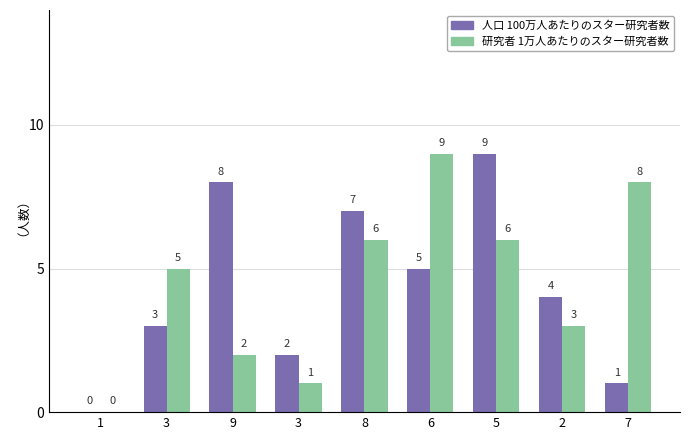

The value of 研究者 1万人あたりのスター研究者数 at 7 is 8. True or false?

True